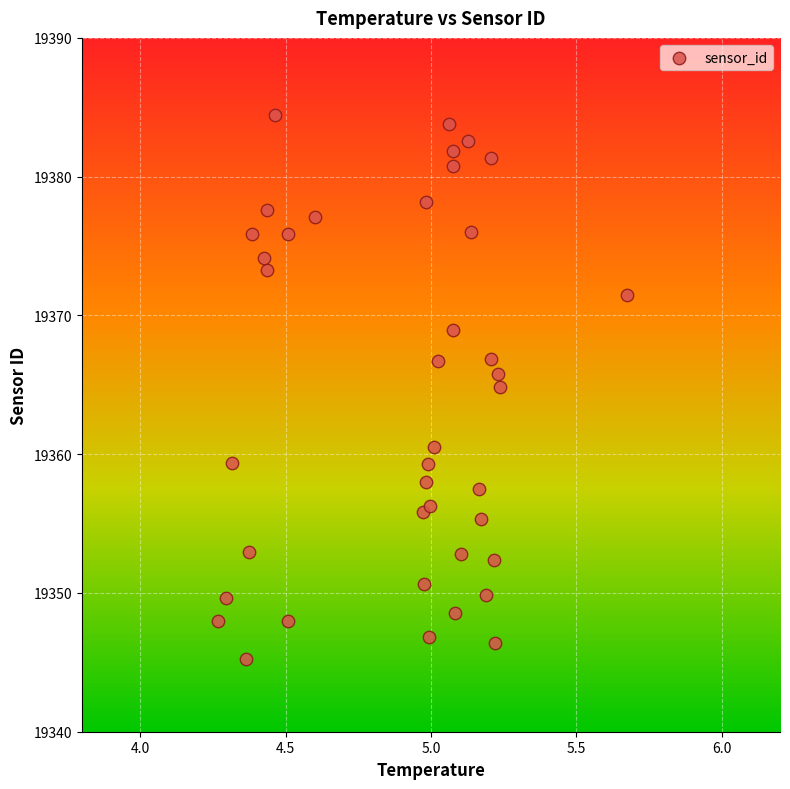

What Y value in the scatter plot is closest to 19364?

19364.8